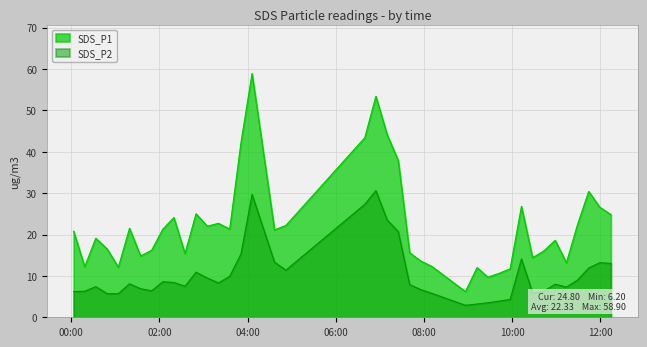

True or false: SDS_P1 and SDS_P2 cross at least once.

False